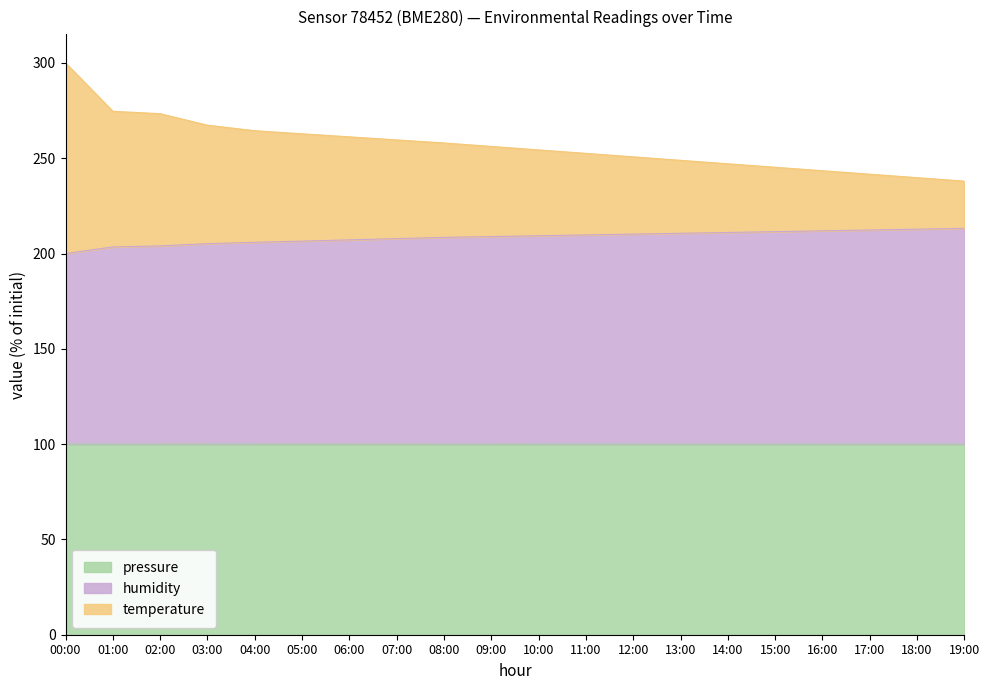

At which label is temperature closest to 268?

03:00